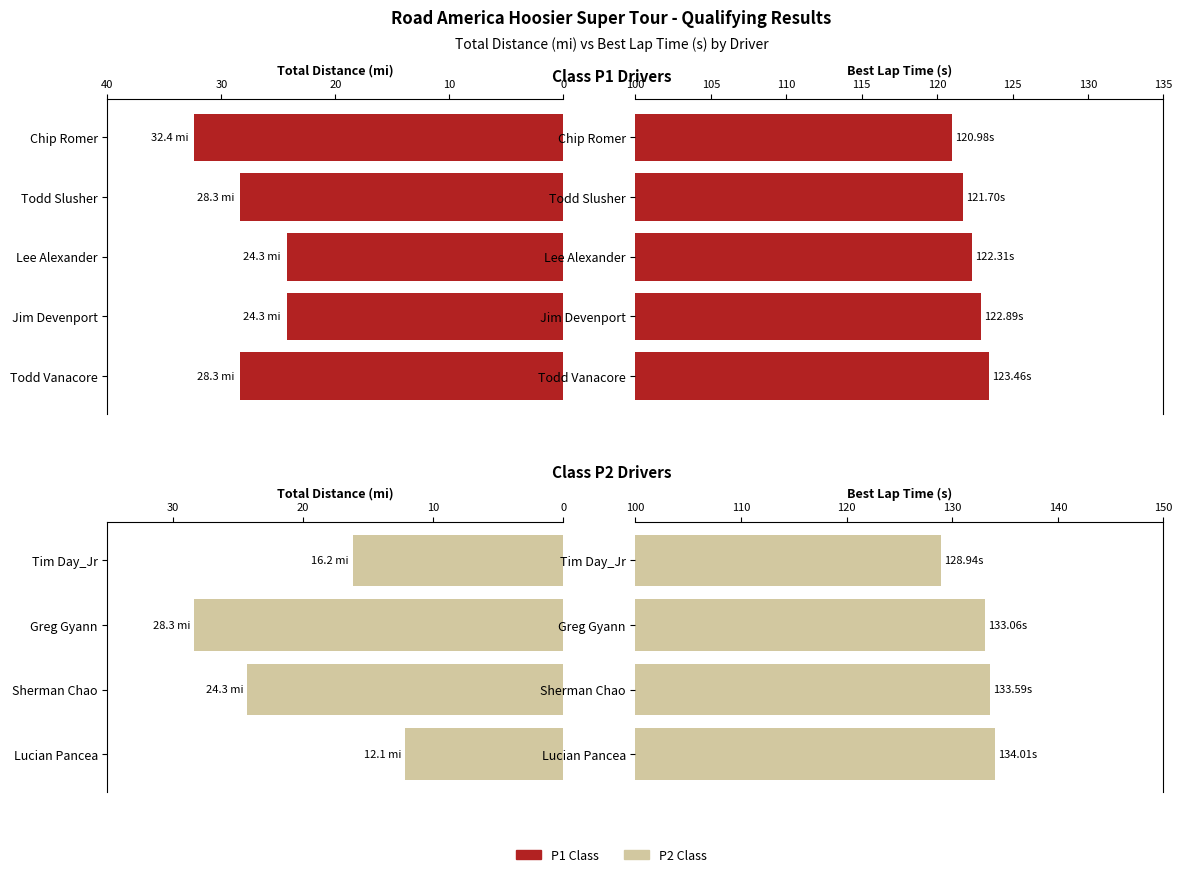

Rank the series by their average value, from lowest to highest.

Total Distance (mi), Best Lap Time (s)